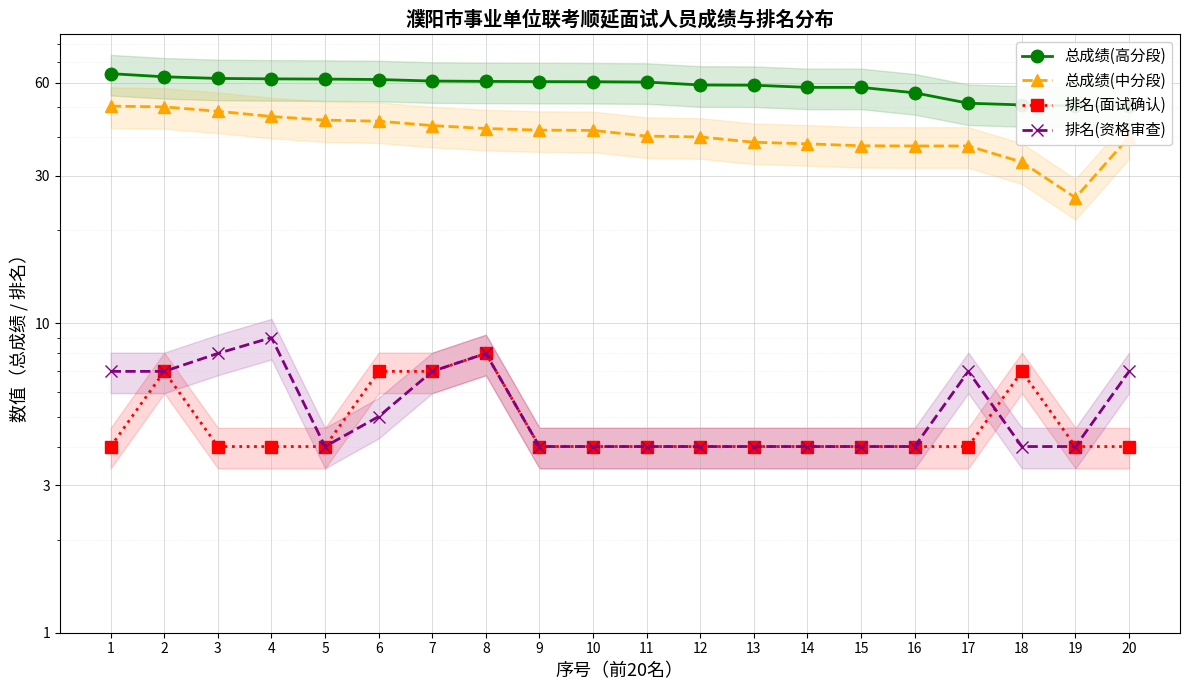

Which category has the lowest value in the 总成绩(中分段) series?

19